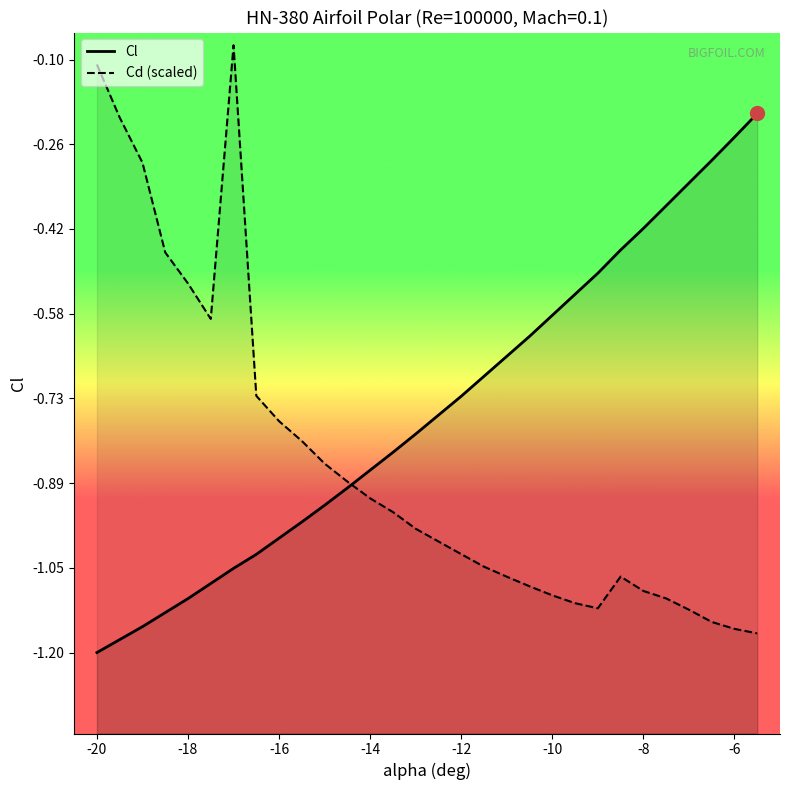

Reading left to right, list all the values displayed in this chart.

Cl: -1.2	-1.2	-1.2	-1.1	-1.1	-1.1	-1.0	-1.0	-1.0	-1.0	-0.9	-0.9	-0.9	-0.8	-0.8	-0.8	-0.7	-0.7	-0.7	-0.6	-0.6	-0.5	-0.5	-0.5	-0.4	-0.4	-0.3	-0.3	-0.2	-0.2
Cd (scaled): -0.1	-0.2	-0.3	-0.5	-0.5	-0.6	-0.1	-0.7	-0.8	-0.8	-0.9	-0.9	-0.9	-0.9	-1.0	-1.0	-1.0	-1.0	-1.1	-1.1	-1.1	-1.1	-1.1	-1.1	-1.1	-1.1	-1.1	-1.1	-1.2	-1.2